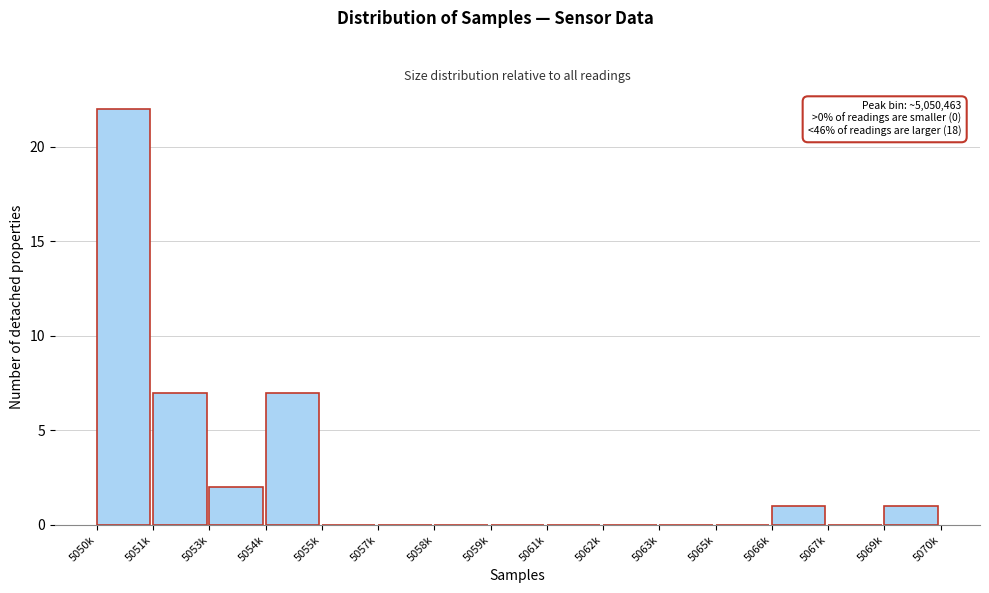

Reading left to right, extract all data points from this chart.

5050k=22	5051k=7	5053k=2	5054k=7	5055k=0	5057k=0	5058k=0	5059k=0	5061k=0	5062k=0	5063k=0	5065k=0	5066k=1	5067k=0	5069k=1